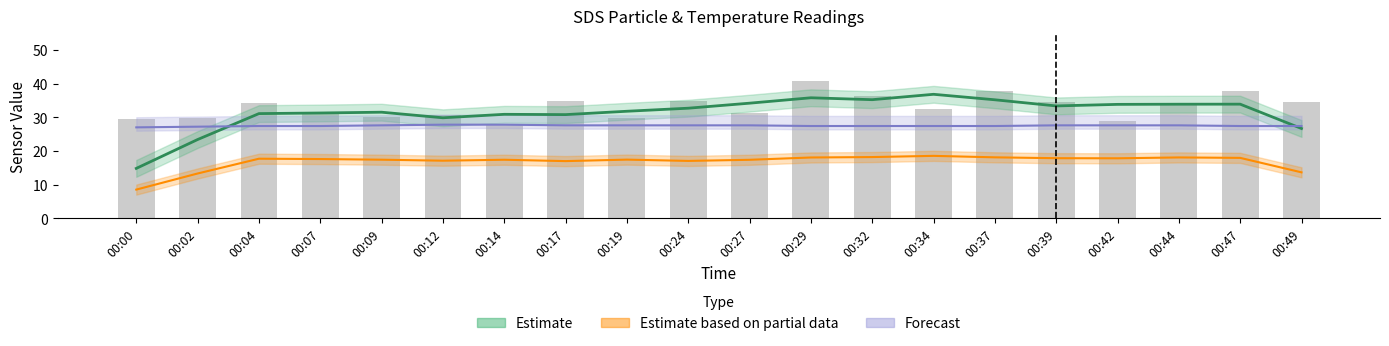

How many data points are above 34?

10